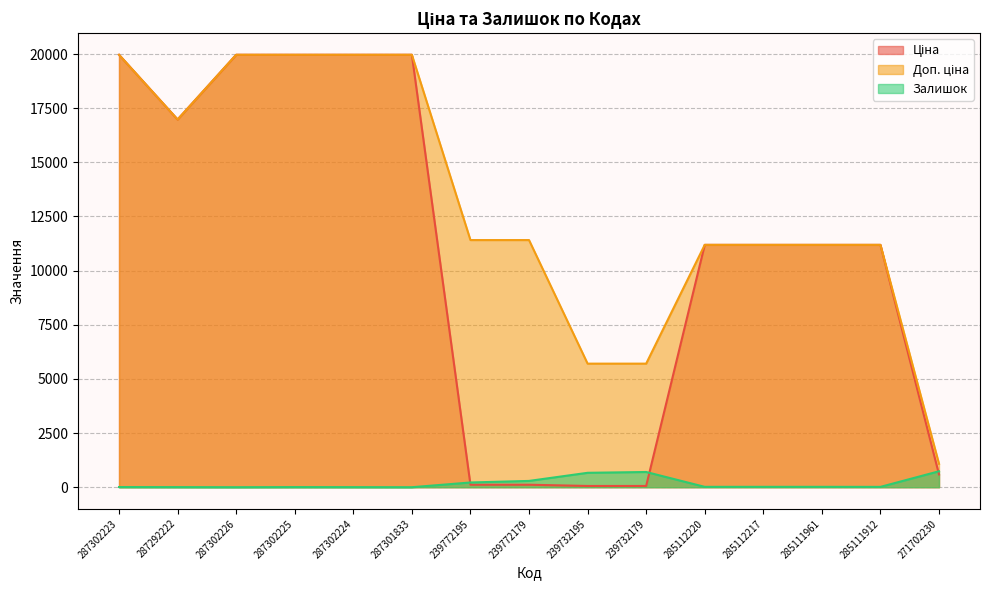

Reading left to right, transcribe all the data shown in this chart.

Ціна: 19964.2	16976.3	19964.2	19964.2	19964.2	19964.2	114.1	114.1	57.0	57.0	11188.2	11188.2	11188.2	11188.2	589.9
Доп. ціна: 19964.2	16976.3	19964.2	19964.2	19964.2	19964.2	11410.0	11410.0	5705.0	5705.0	11188.2	11188.2	11188.2	11188.2	1081.7
Залишок: 7.0	4.0	0.0	5.0	3.0	0.0	218.0	290.0	665.0	702.0	17.0	17.0	17.0	15.0	736.0